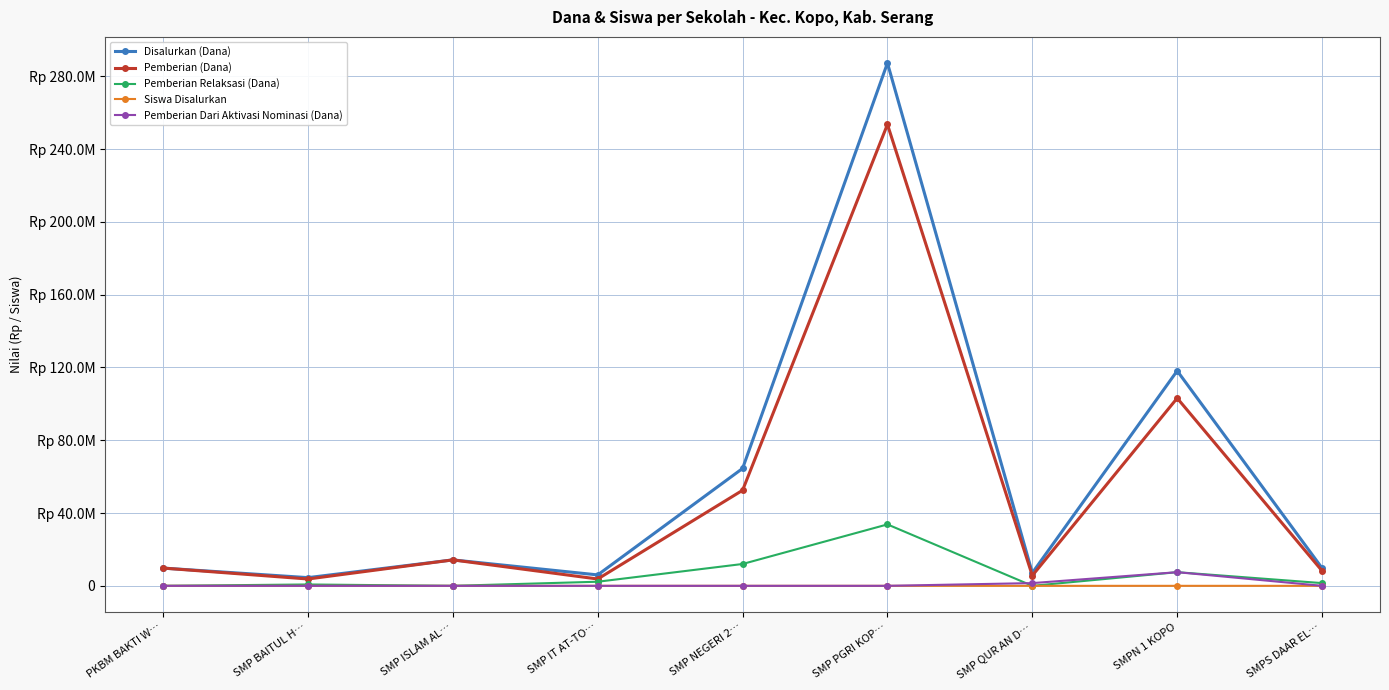

Does the chart have visible grid lines?

Yes